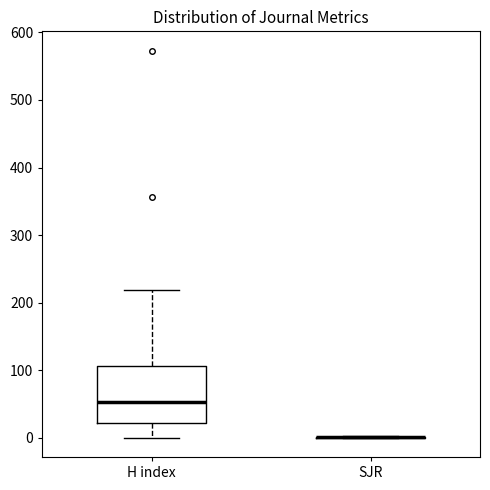

Reading left to right, read every box against the y-axis: the position of its median line, the range the box covers, and the ends of its whiskers. The values are not printed on the chart, so give them approximately, as read against the axis.

H index: median 50, box 20 to 110, whiskers 0 to 220
SJR: box collapsed to a line at 0, whiskers 0 to 0